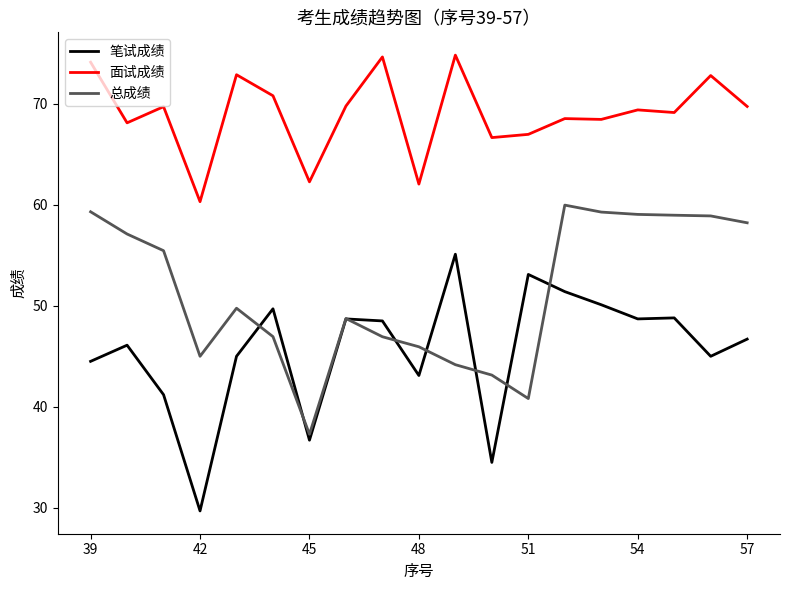

What is the highest value of the 笔试成绩 series?

55.1